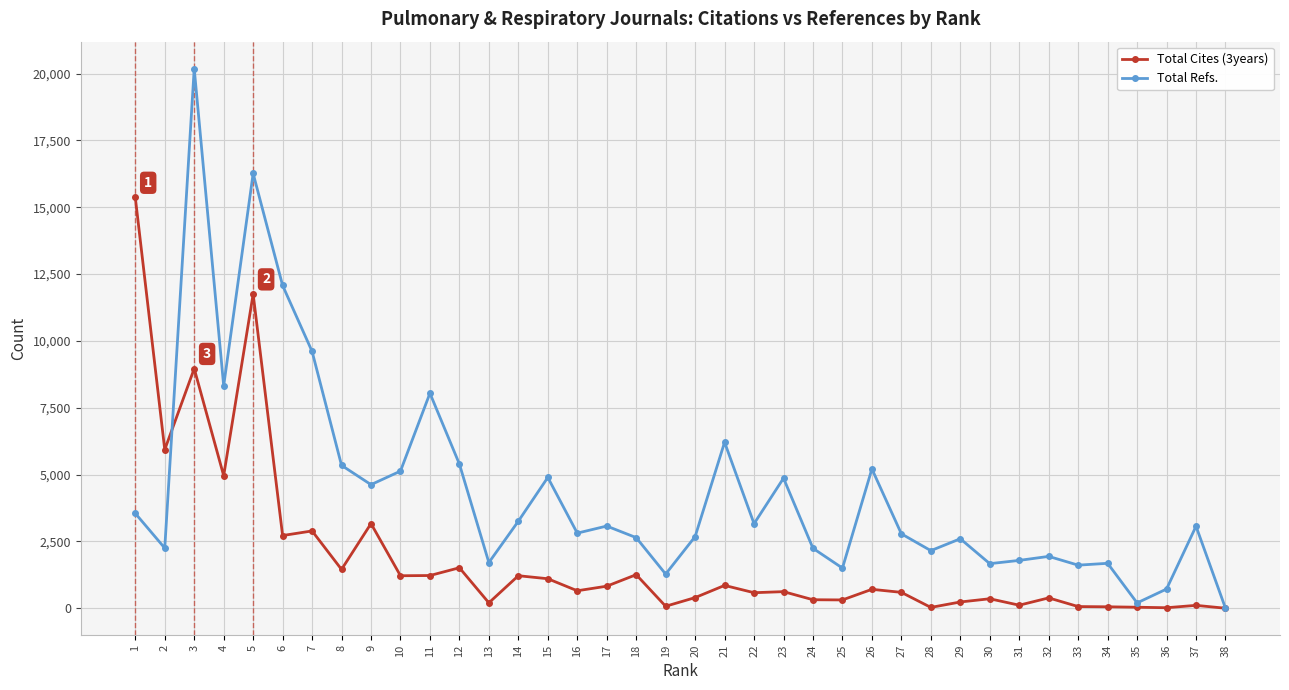

What is the sum of the Total Refs. values at 4 and 25?

9825